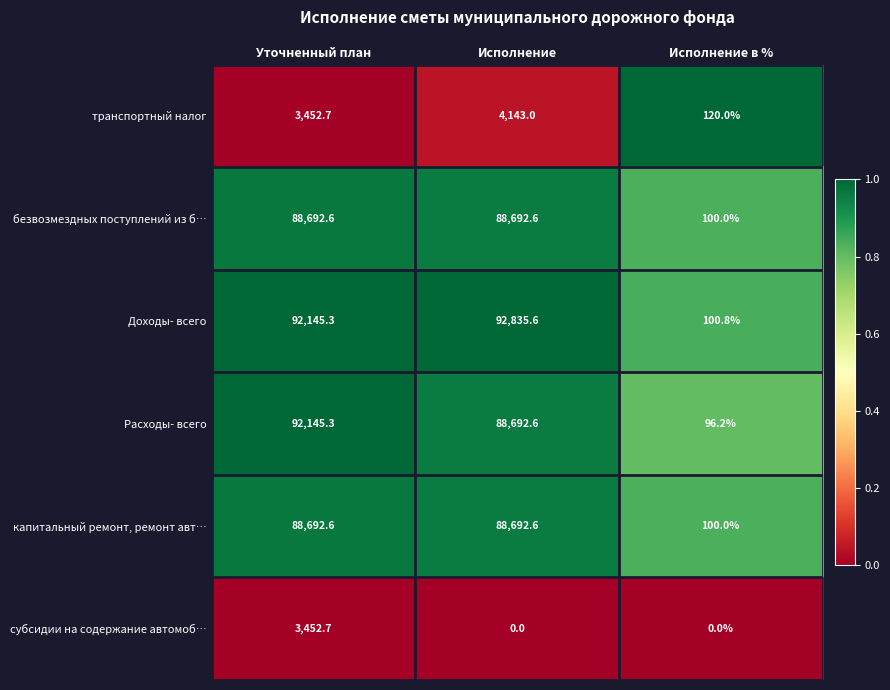

At which category is the sum across all series the highest?

Уточненный план